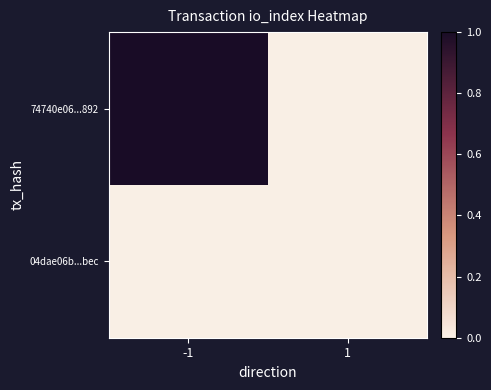

Rank the series by their maximum value, from lowest to highest.

04dae06b...bec, 74740e06...892